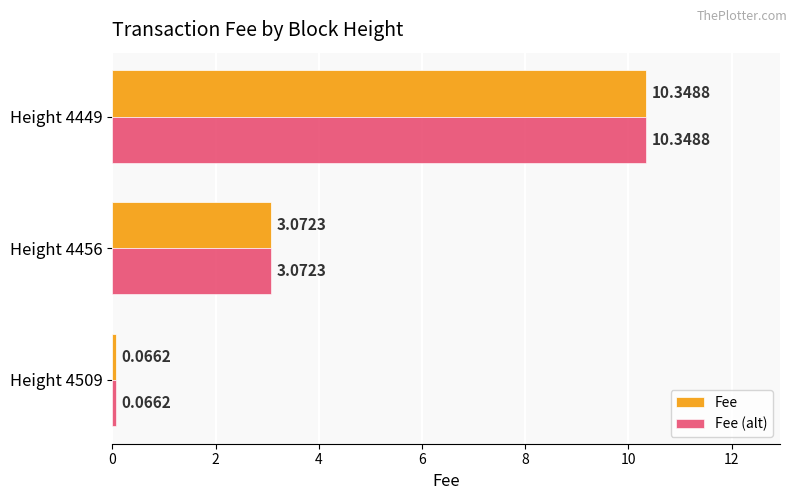

What is the difference between the Fee (alt) values at Height 4456 and Height 4449?

7.3